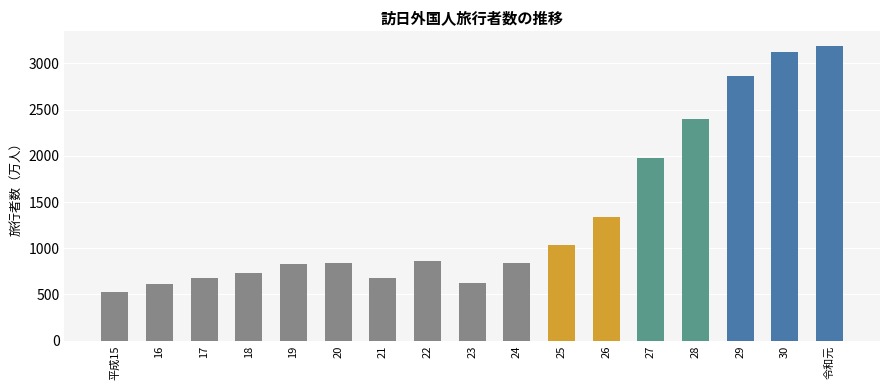

What is the ratio of the value at 20 to the value at 21?

1.2